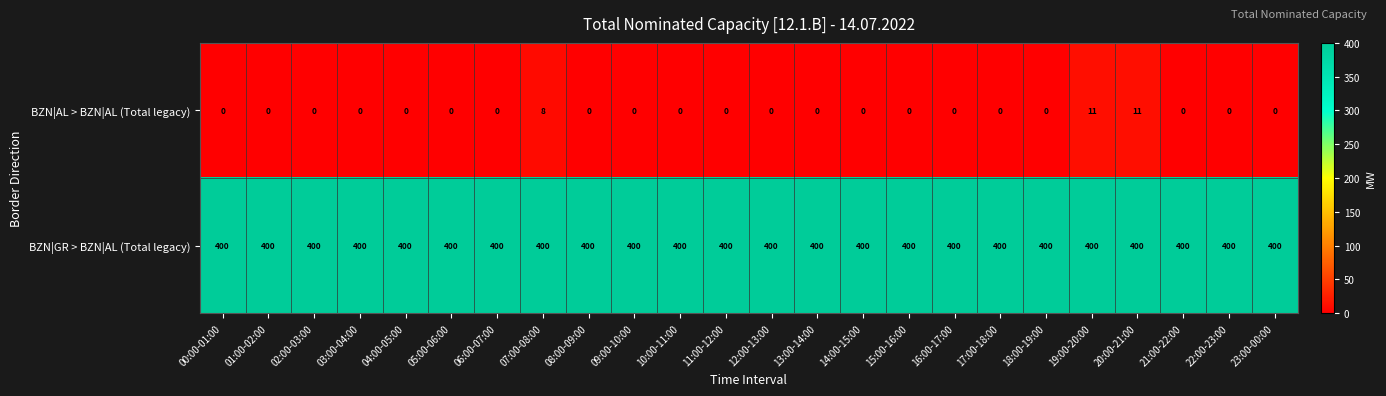

Which series has the largest total across all categories?

BZN|GR > BZN|AL (Total legacy)